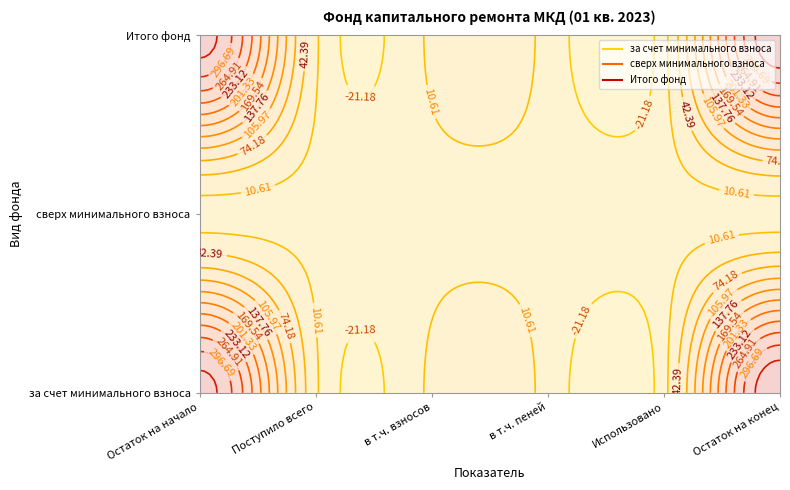

The Итого фонд series shows 16.6 at Поступило всего. True or false?

True